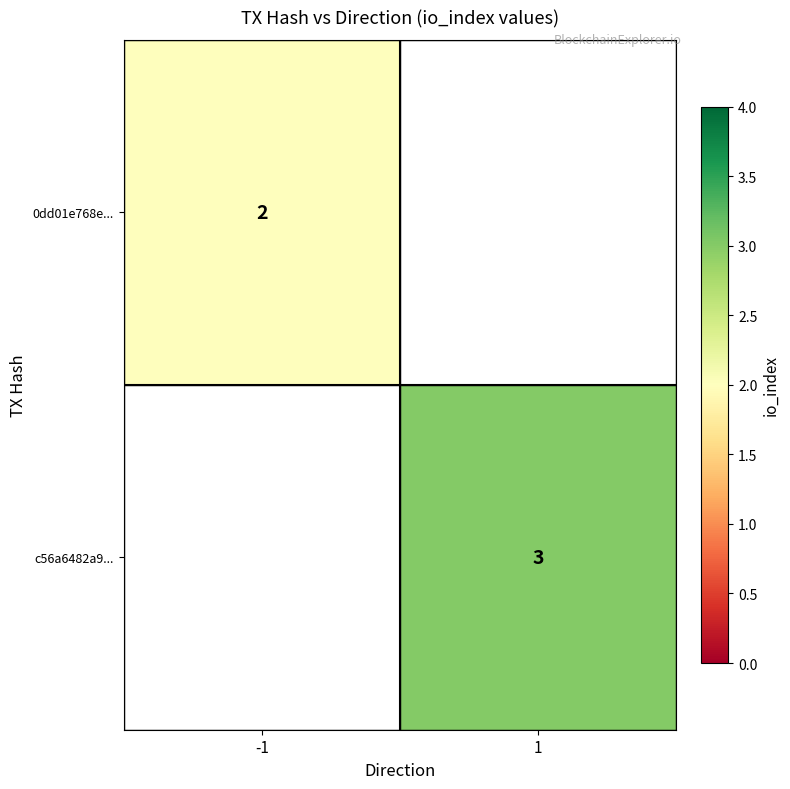

The value of c56a6482a9... at 1 is 1. True or false?

False